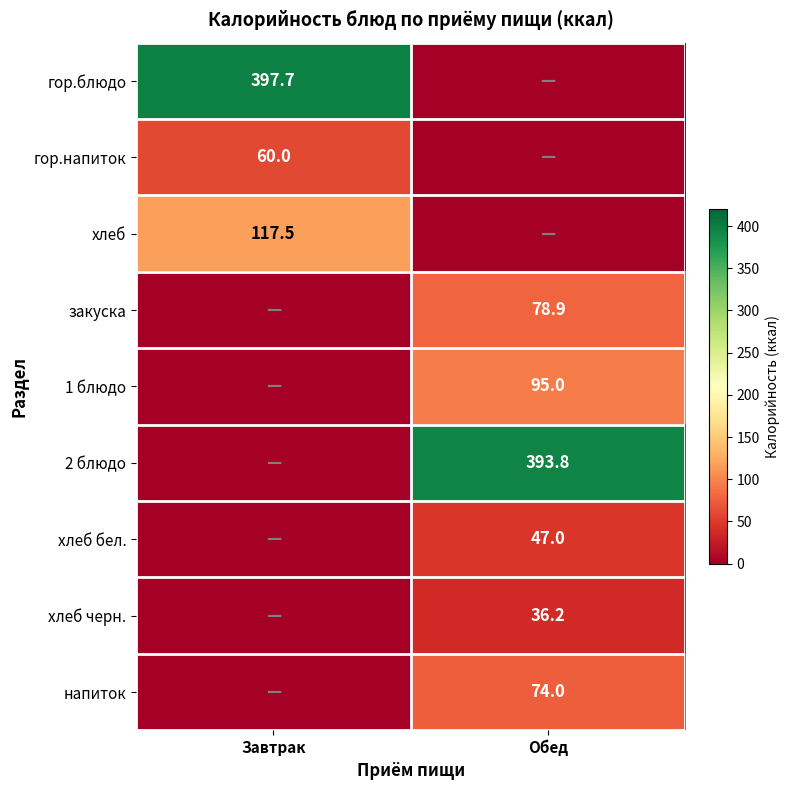

The value of закуска at Обед is 78.9. True or false?

True